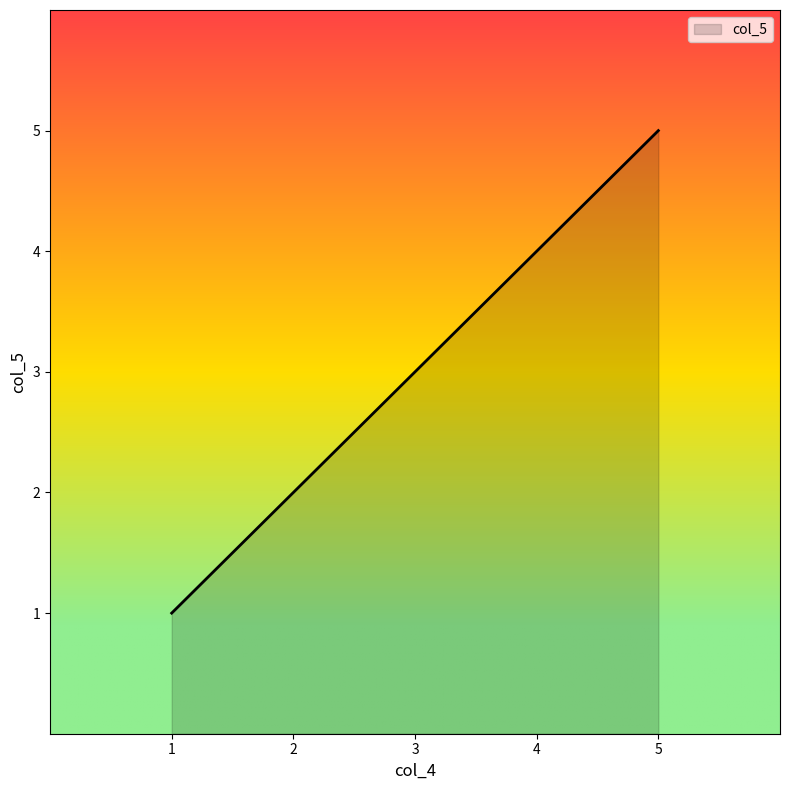

What is the greatest value displayed?

5